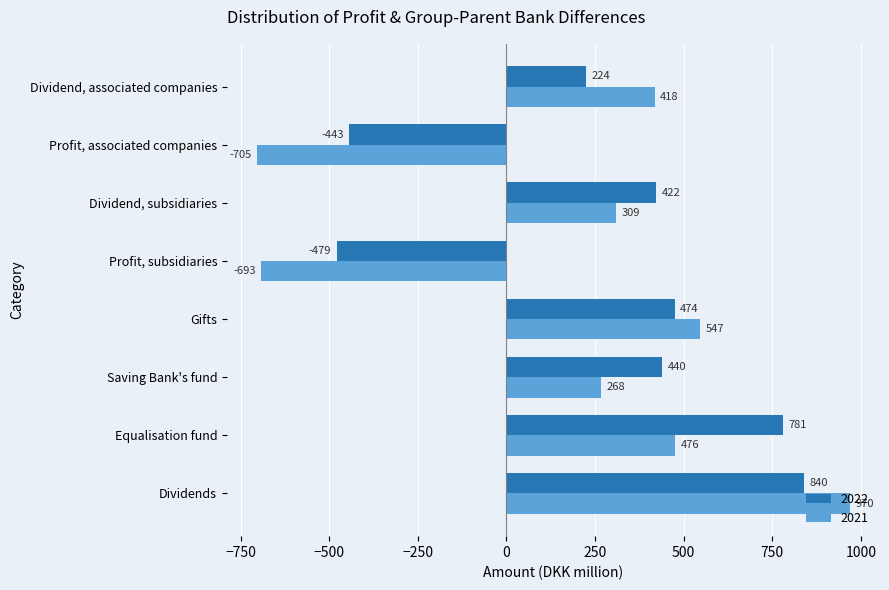

What is the difference between the second highest and minimum values in the 2021 series?

1252